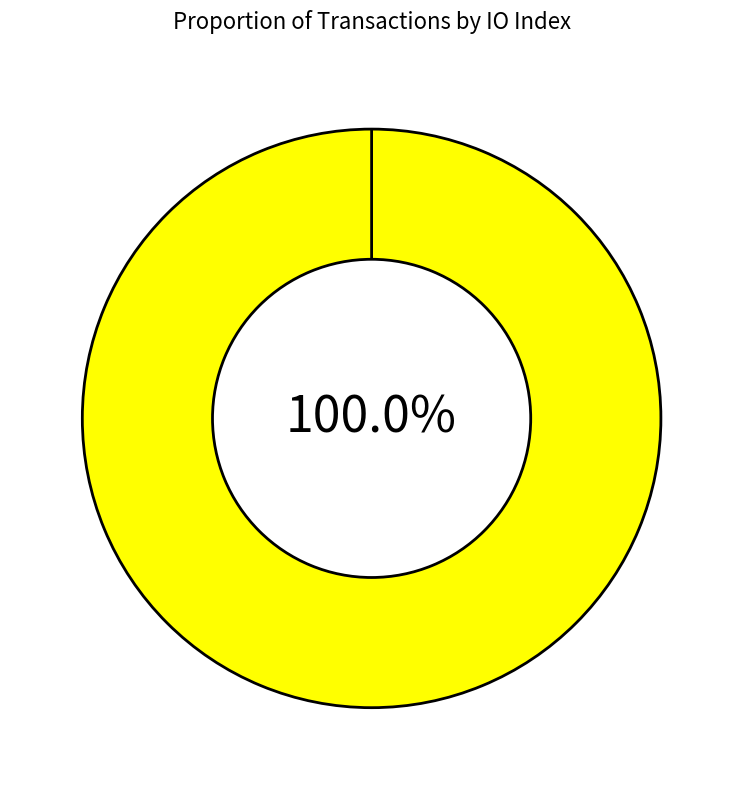

To the nearest percent, what is the combined percentage of Ticket (io_index=0) and Vote (io_index=1)?

100%